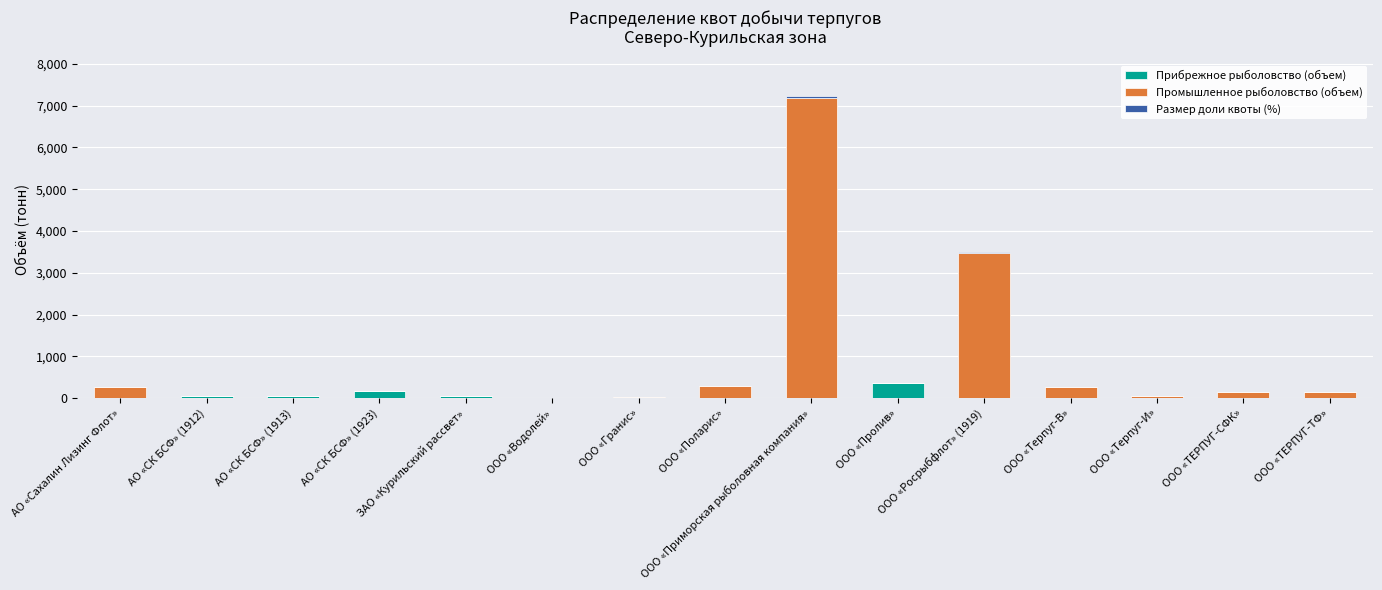

How many values in the Прибрежное рыболовство (объем) series exceed 0?

5